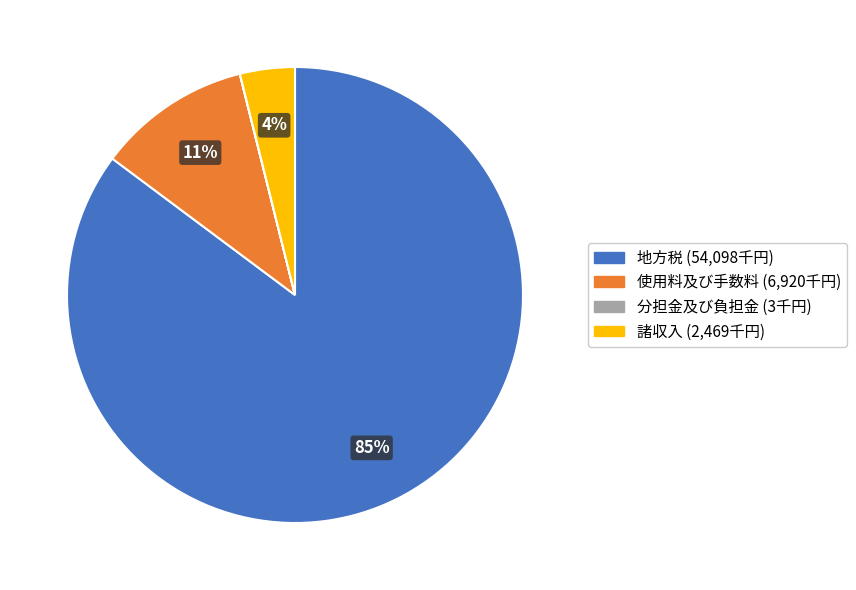

Which slice is the largest?

地方税